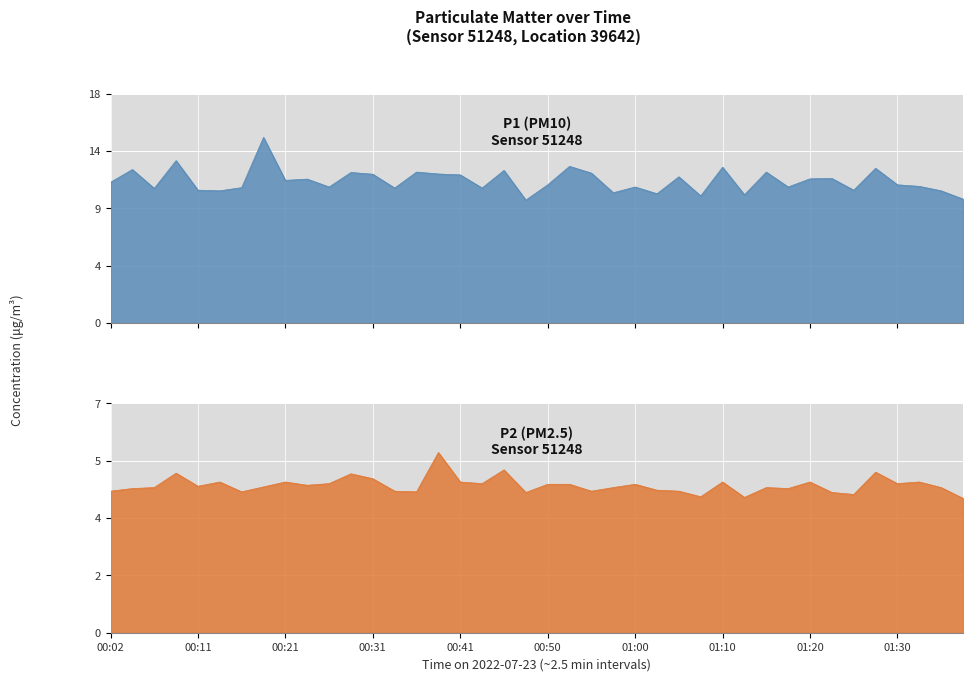

Where is P2 nearest to the value 4?

01:37